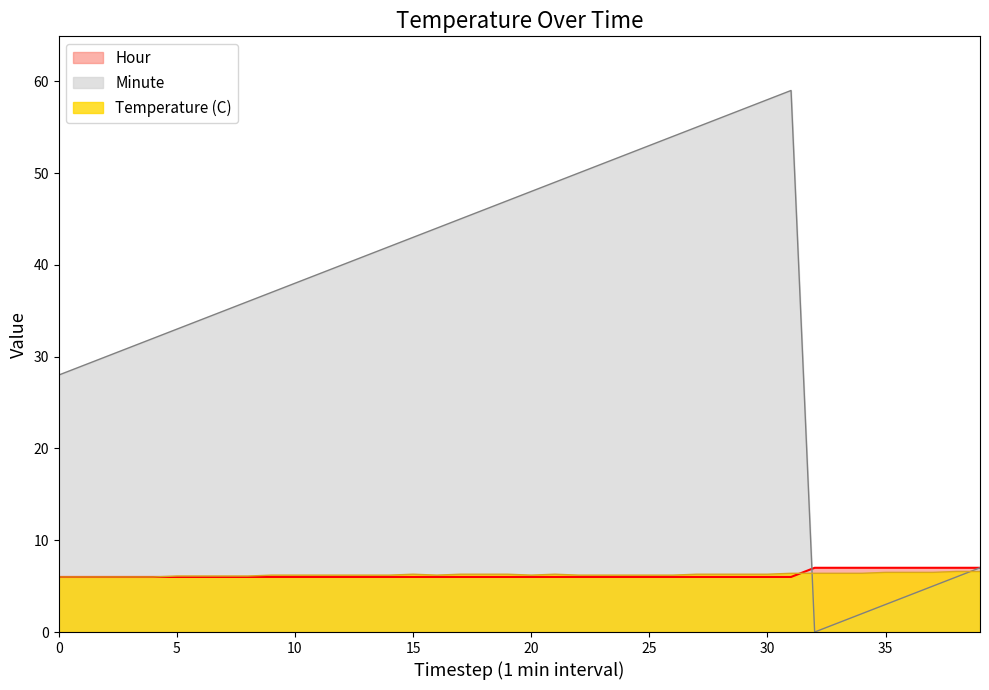

Which series ends up on top after the final intersection of Temperature (C) and Hour?

Hour